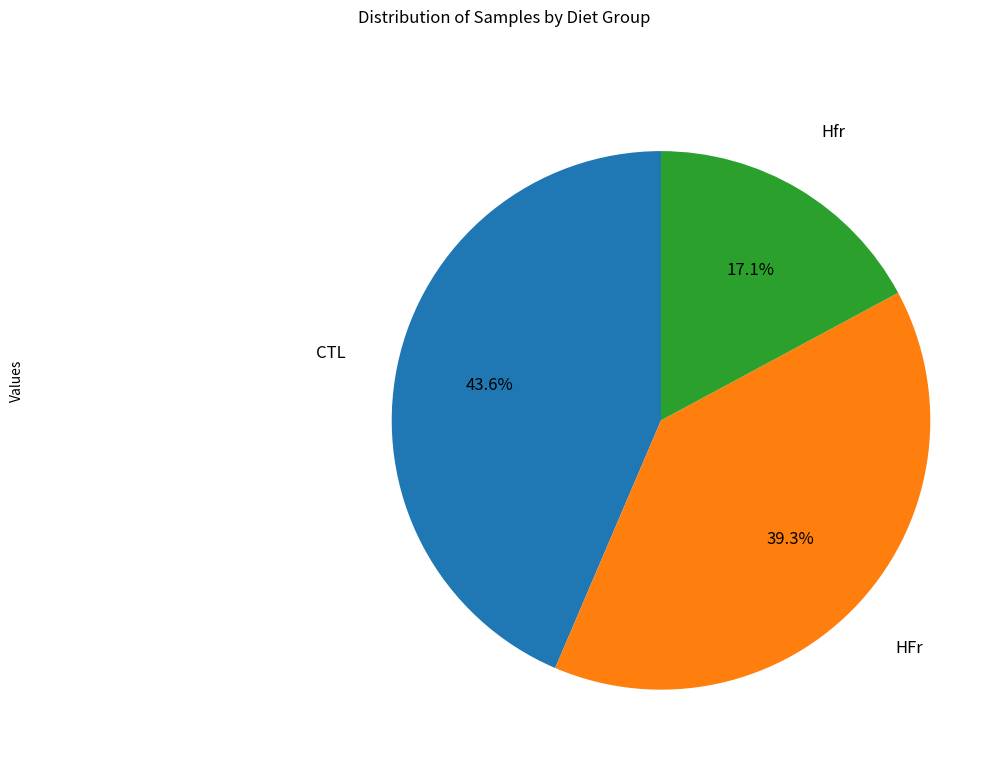

Is there any slice that represents more than half of the pie?

No